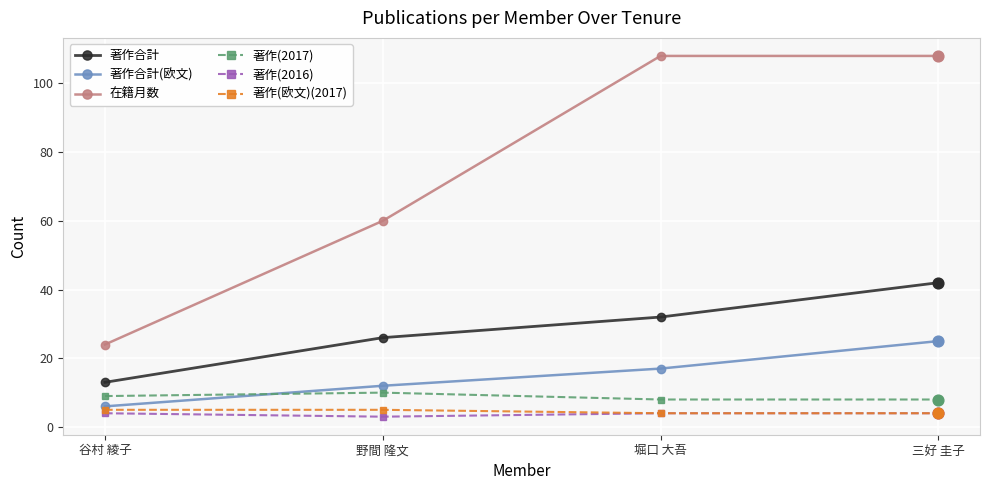

Which series has the widest spread of values?

在籍月数